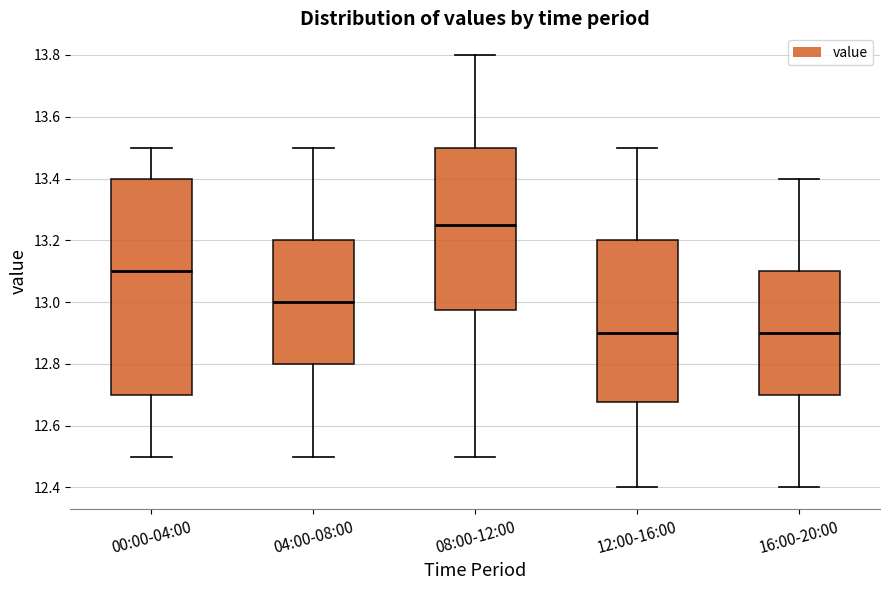

Reading left to right, read every box against the y-axis: the position of its median line, the range the box covers, and the ends of its whiskers. The values are not printed on the chart, so give them approximately, as read against the axis.

00:00-04:00: median 13.10, box 12.70 to 13.40, whiskers 12.50 to 13.50
04:00-08:00: median 13.00, box 12.80 to 13.20, whiskers 12.50 to 13.50
08:00-12:00: median 13.26, box 12.98 to 13.50, whiskers 12.50 to 13.80
12:00-16:00: median 12.90, box 12.68 to 13.20, whiskers 12.40 to 13.50
16:00-20:00: median 12.90, box 12.70 to 13.10, whiskers 12.40 to 13.40